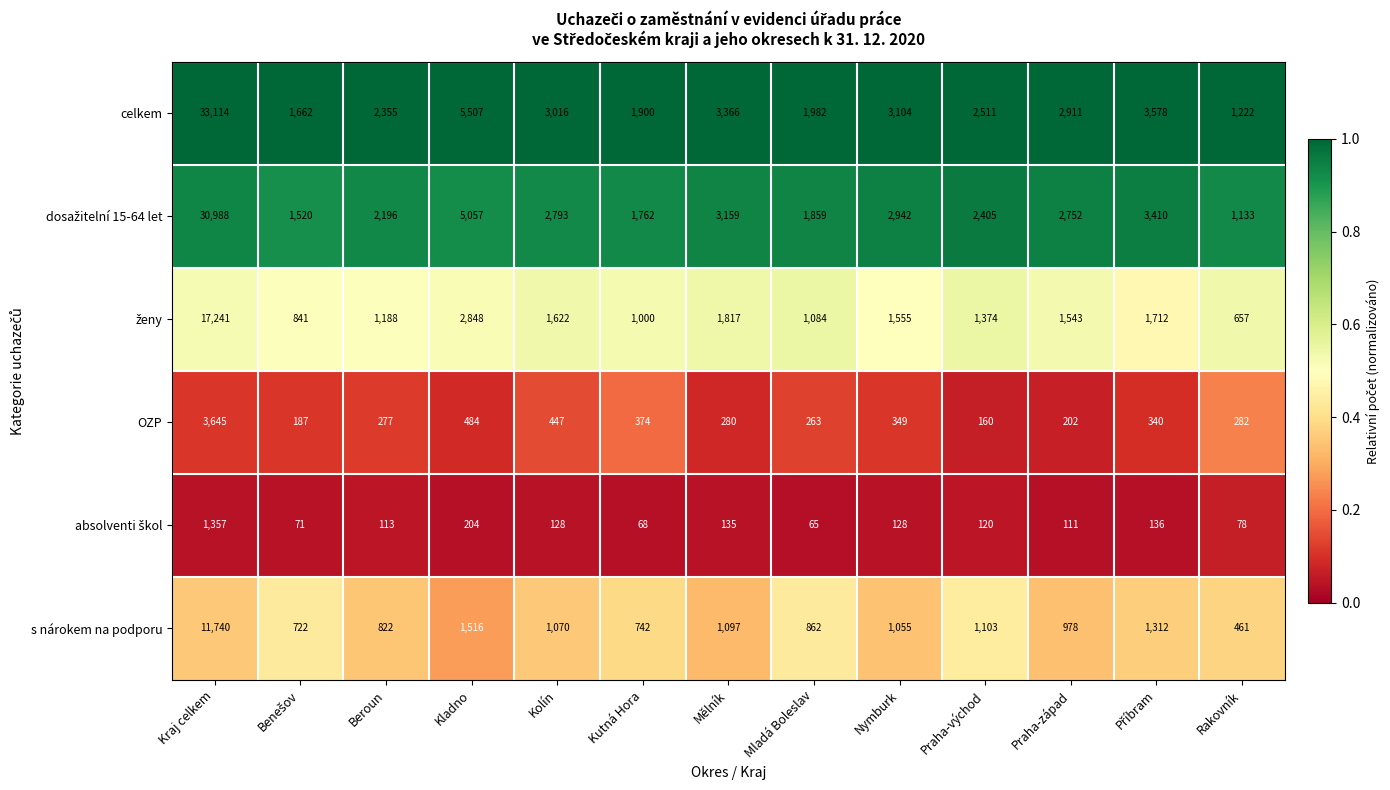

Between Nymburk and Praha-východ, which series saw the biggest shift?

celkem